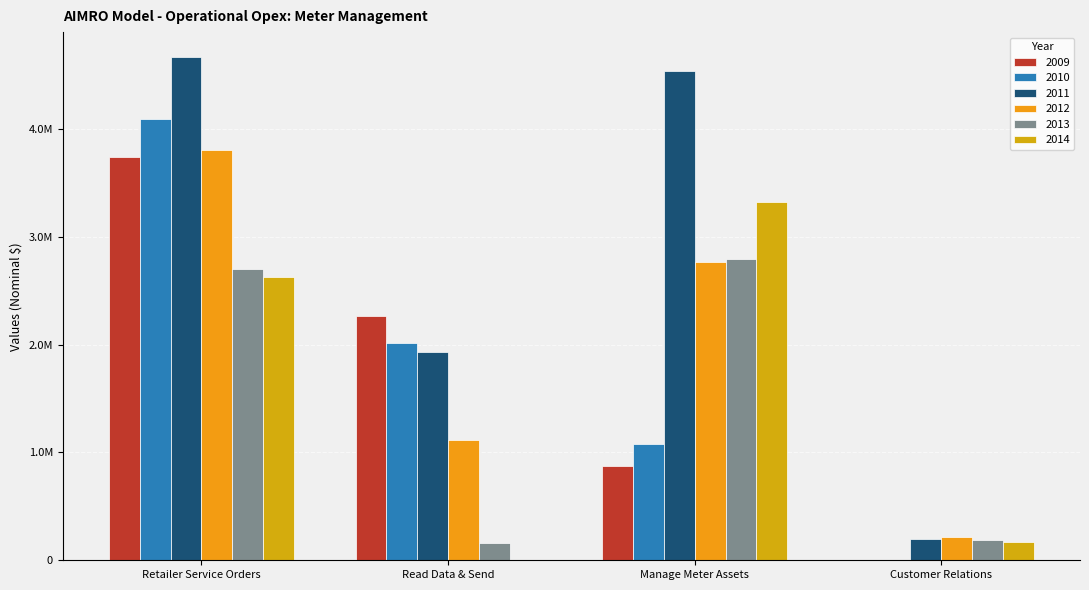

Are the bars grouped side by side (vs. stacked)?

Yes